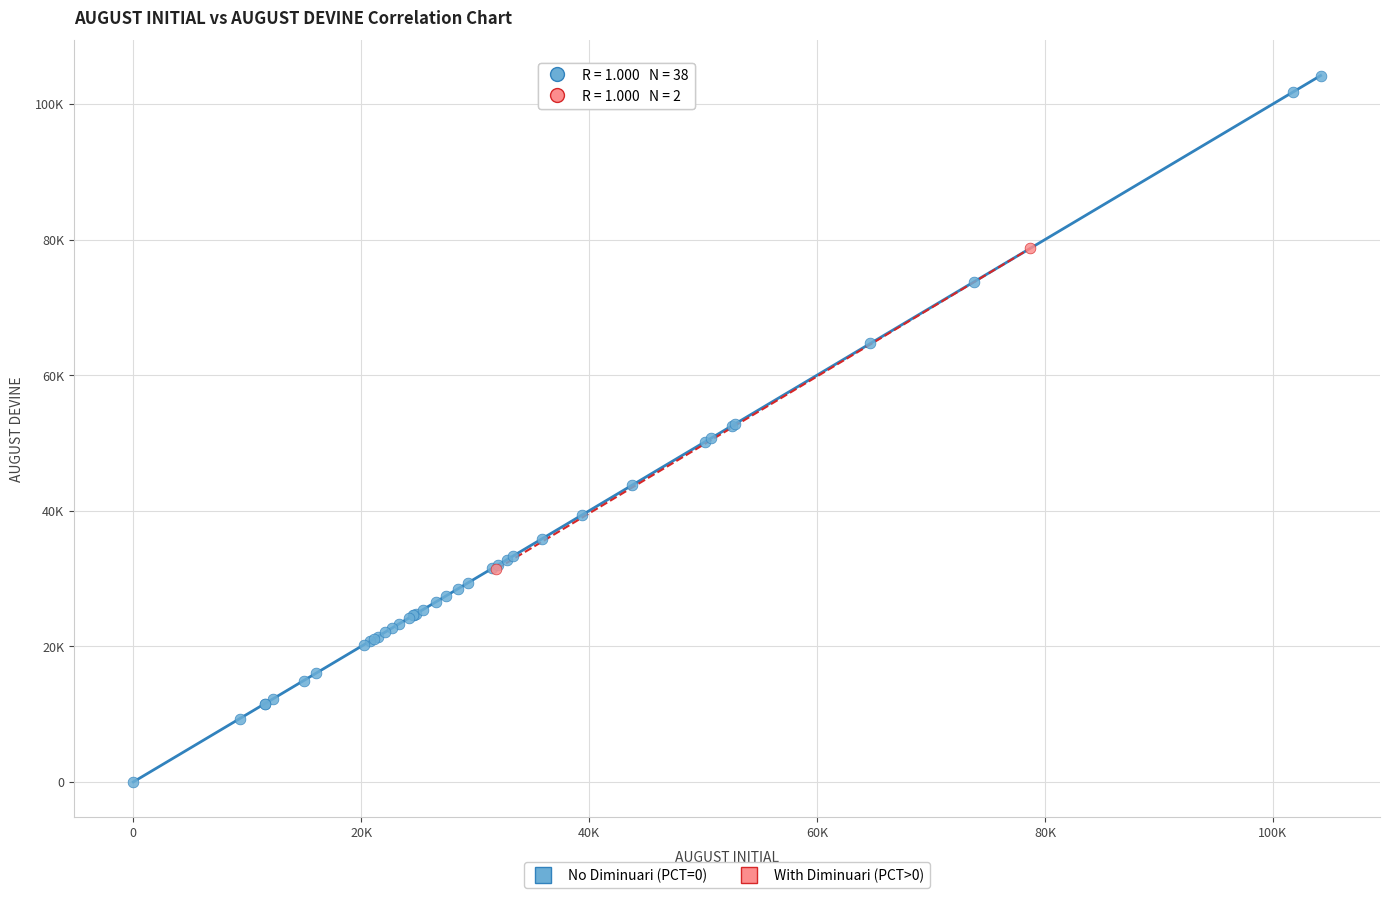

What are all the series names shown in the legend?

No Diminuari (PCT=0), With Diminuari (PCT>0)